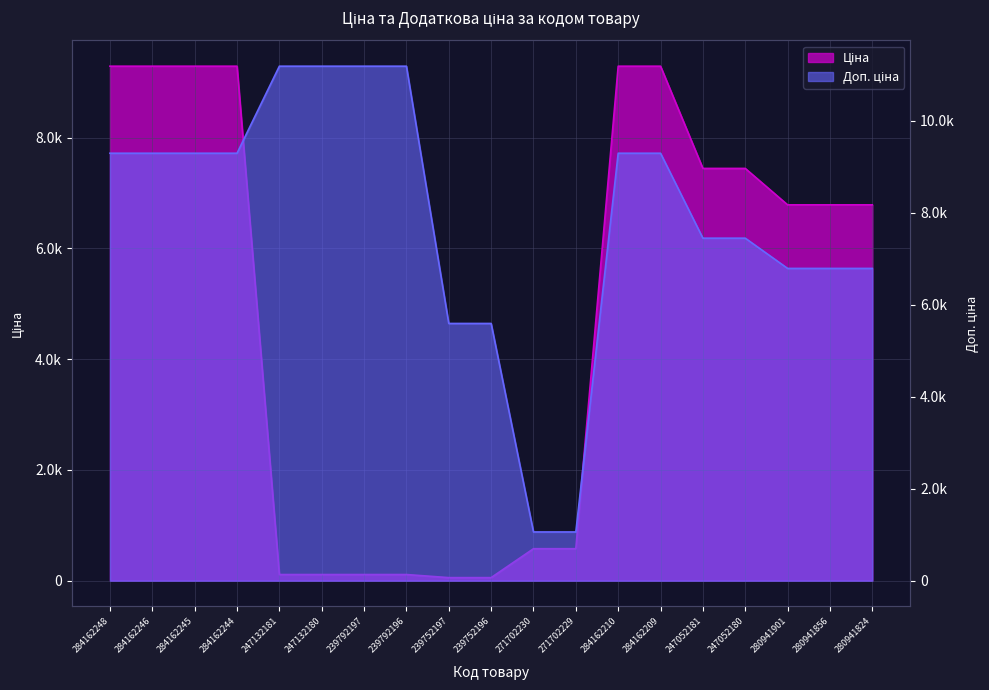

How many values in the Ціна series are below 6787?

8